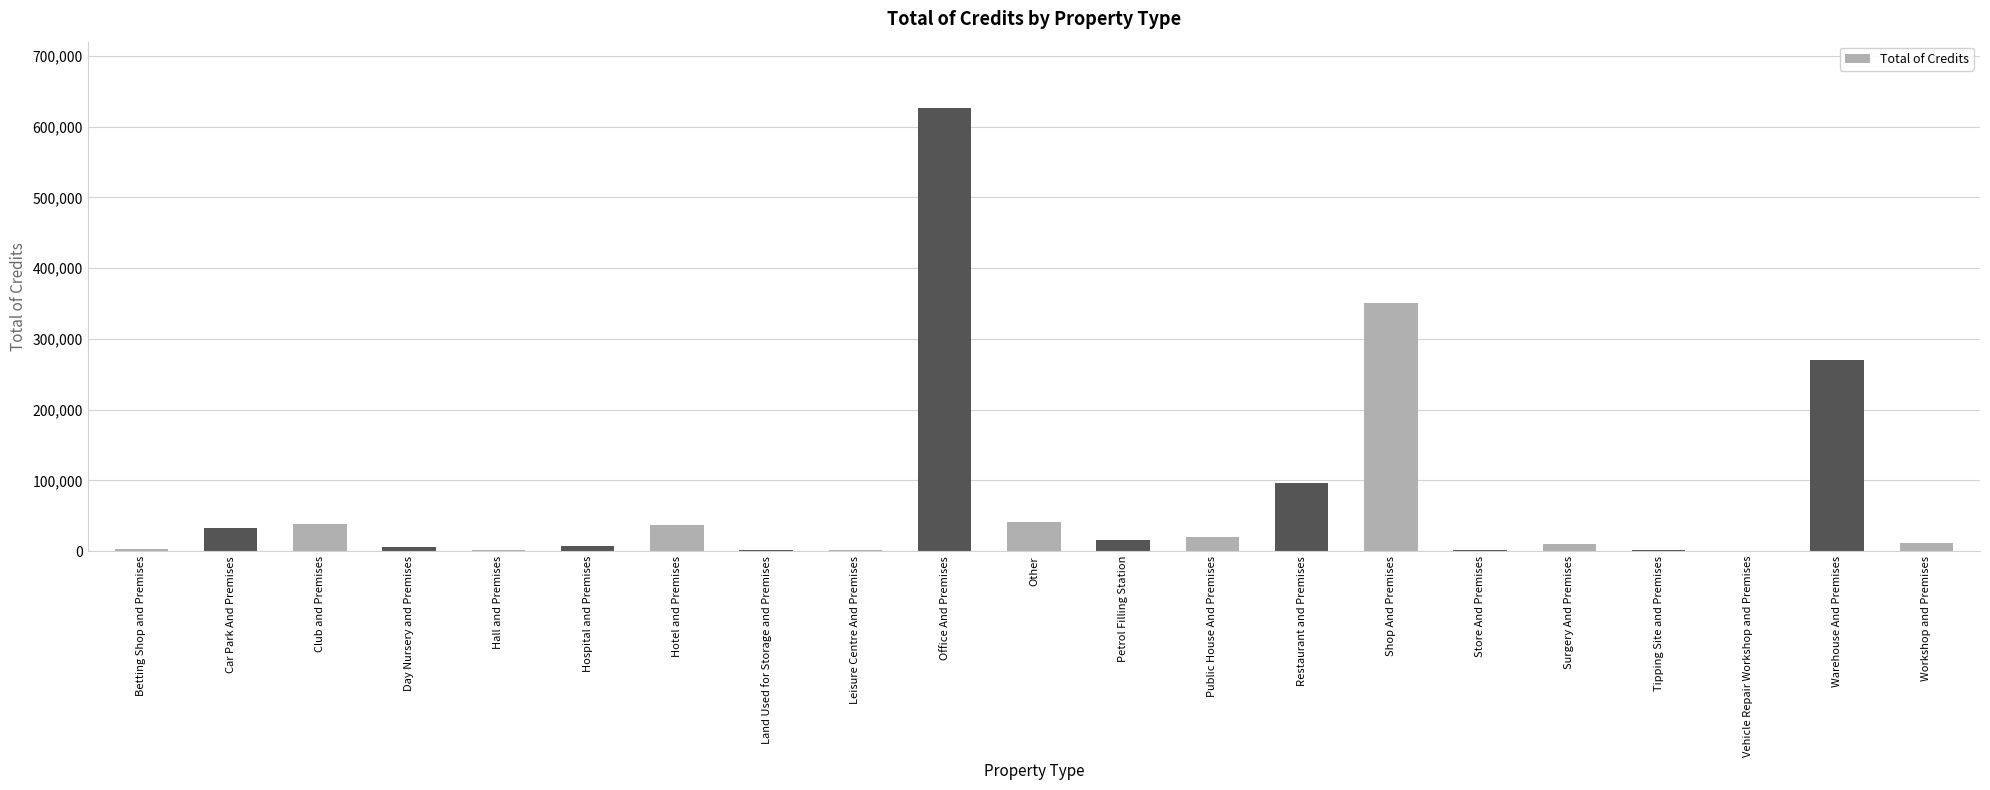

At which category does the chart reach its peak across all series?

Office And Premises